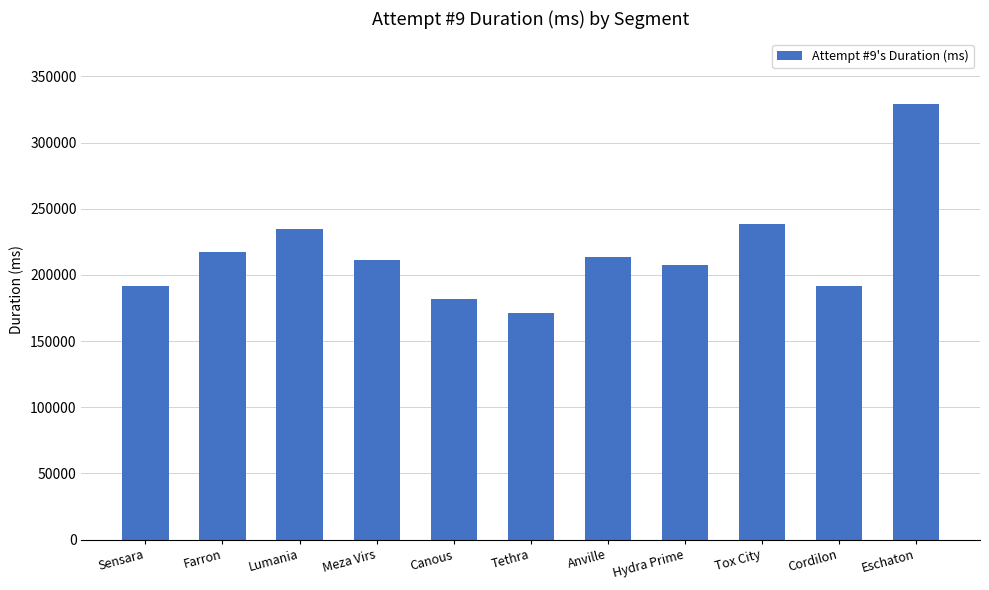

What is the average value?

217072